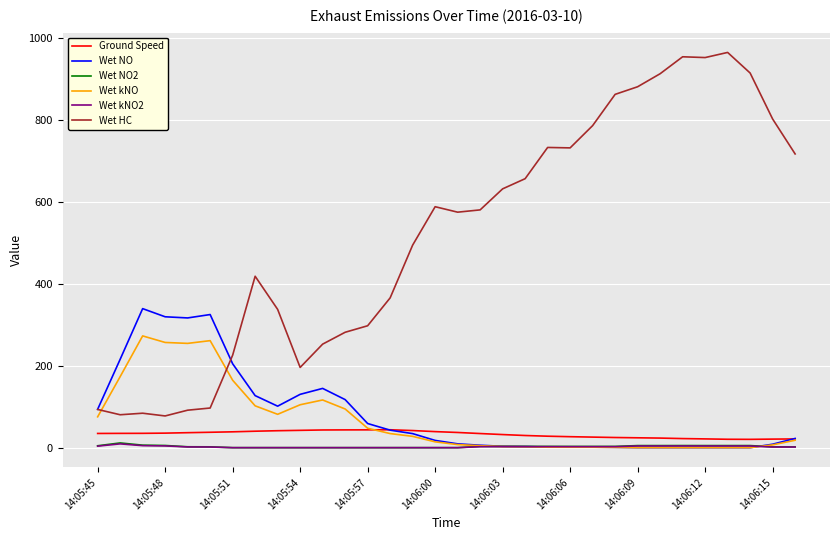

Which series has the largest total across all categories?

Wet HC